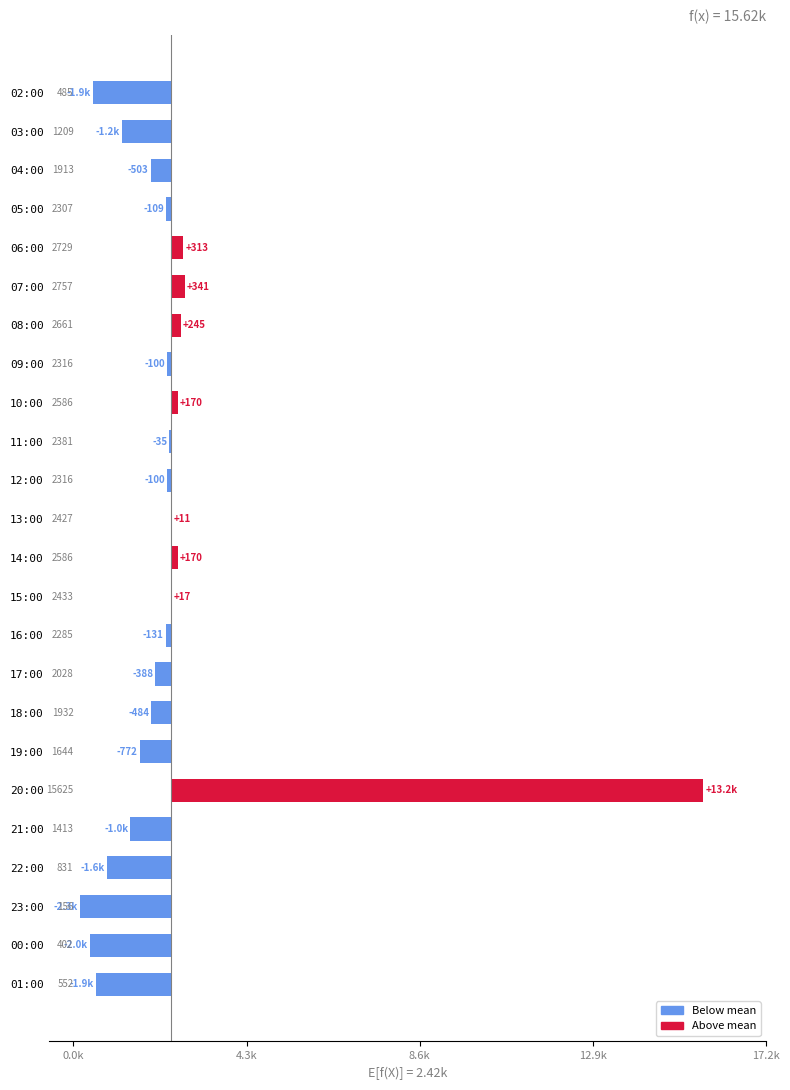

How many negative values are there?

16